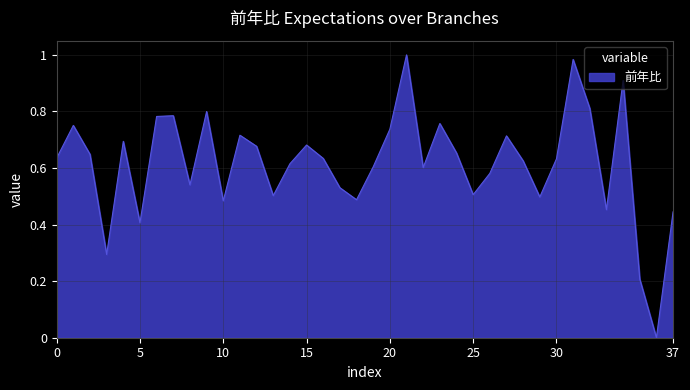

Reading left to right, transcribe all the data shown in this chart.

0.6	0.8	0.6	0.3	0.7	0.4	0.8	0.8	0.5	0.8	0.5	0.7	0.7	0.5	0.6	0.7	0.6	0.5	0.5	0.6	0.7	1.0	0.6	0.8	0.7	0.5	0.6	0.7	0.6	0.5	0.6	1.0	0.8	0.5	0.9	0.2	0.0	0.4